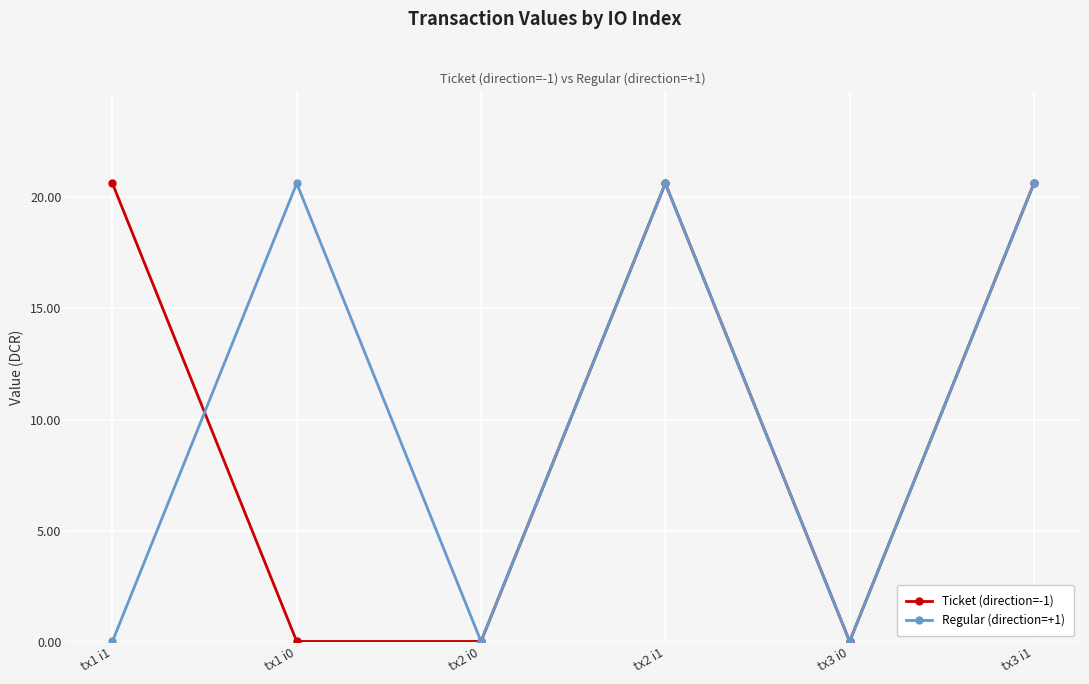

What is the approximate value of Regular (direction=+1) at tx3 i1?

20.6